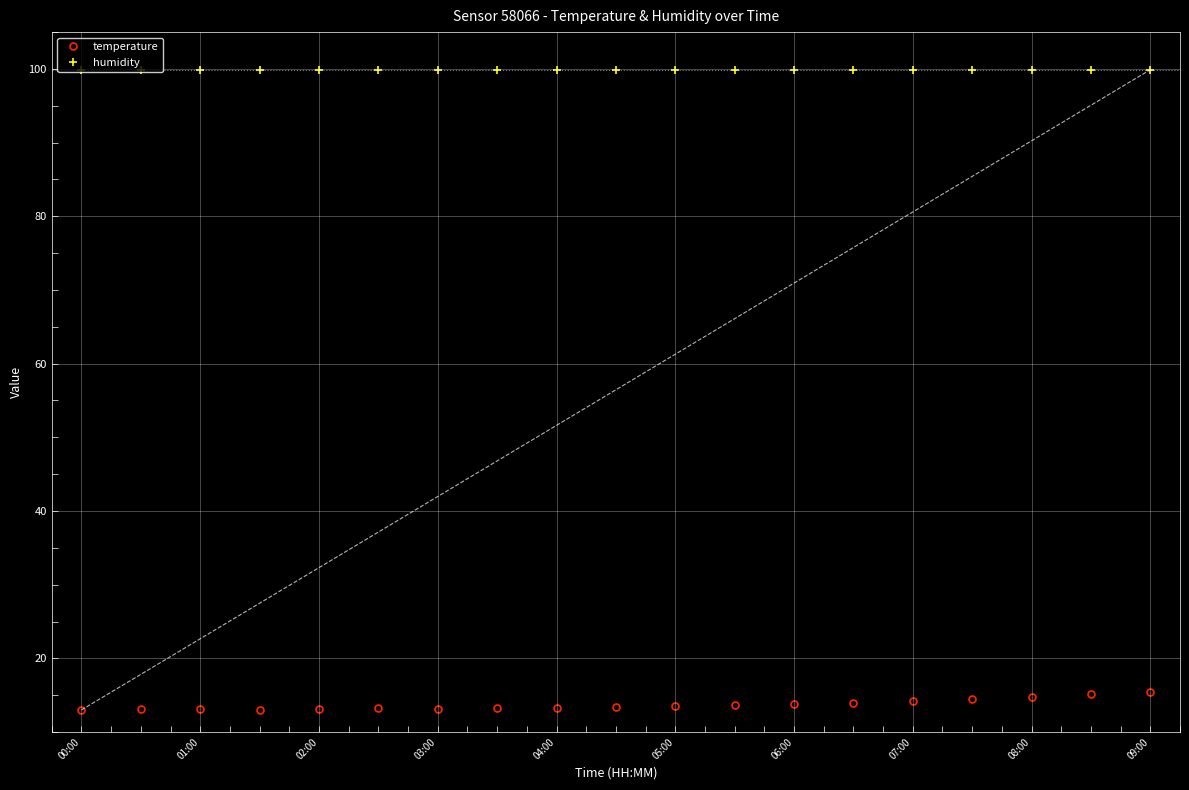

Which series has the largest total across all categories?

humidity